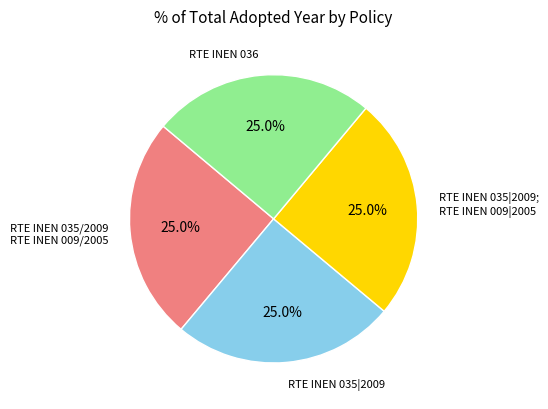

Is there any slice that represents more than half of the pie?

No